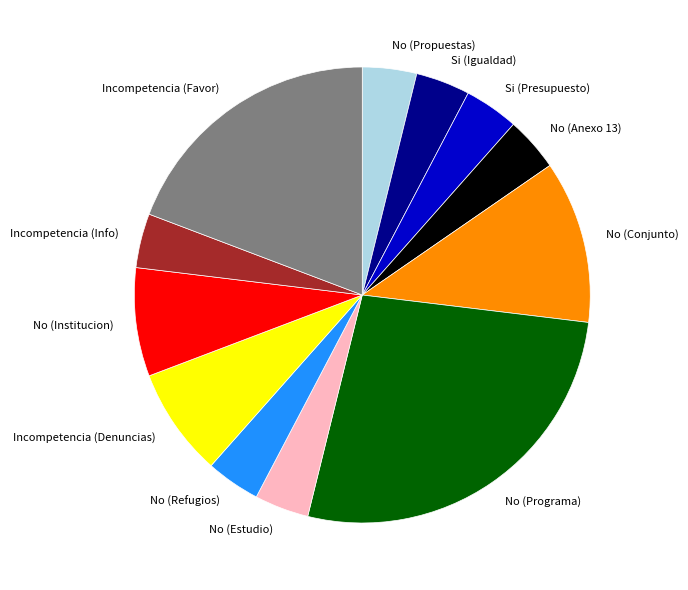

The Si (Presupuesto) slice represents 4% of the pie. True or false?

True